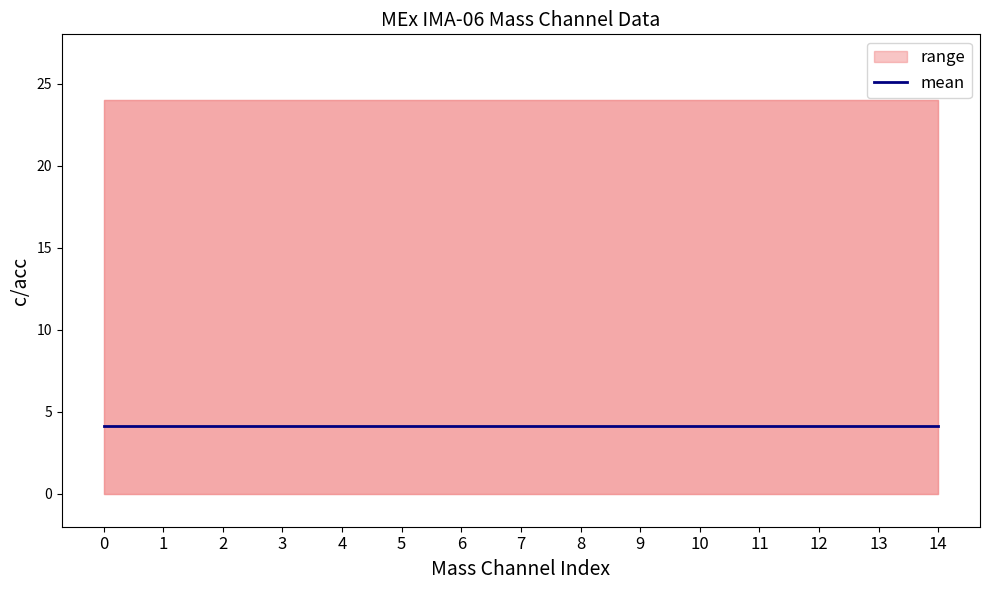

Which has a higher value, 9 or 12?

9